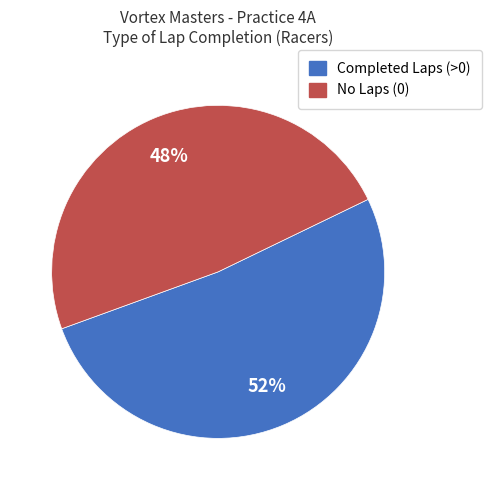

What is the largest slice in the pie chart?

Completed Laps (>0)